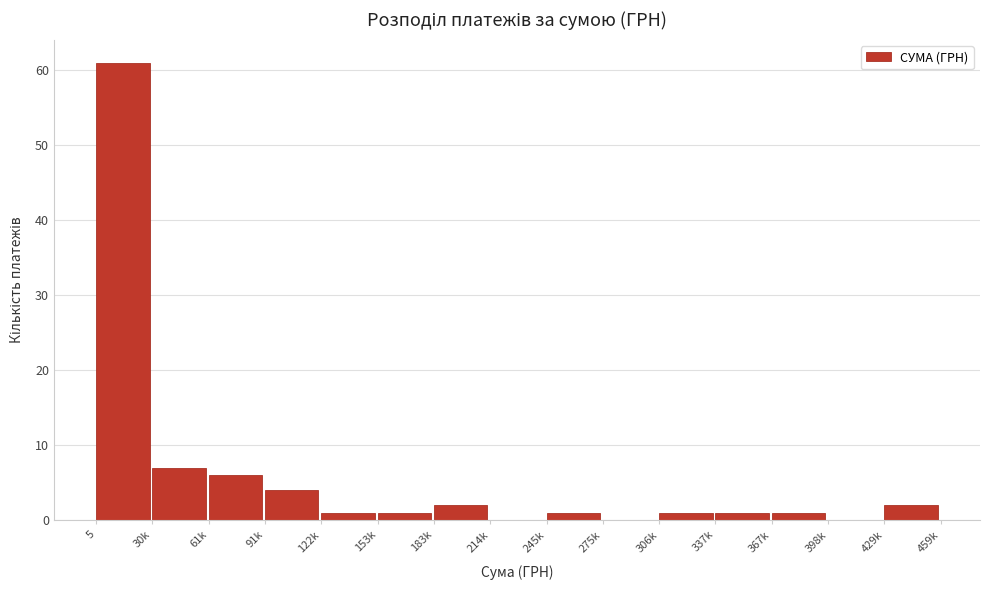

Reading left to right, list all the values displayed in this chart.

5=61	30k=7	61k=6	91k=4	122k=1	153k=1	183k=2	214k=0	245k=1	275k=0	306k=1	337k=1	367k=1	398k=0	429k=2